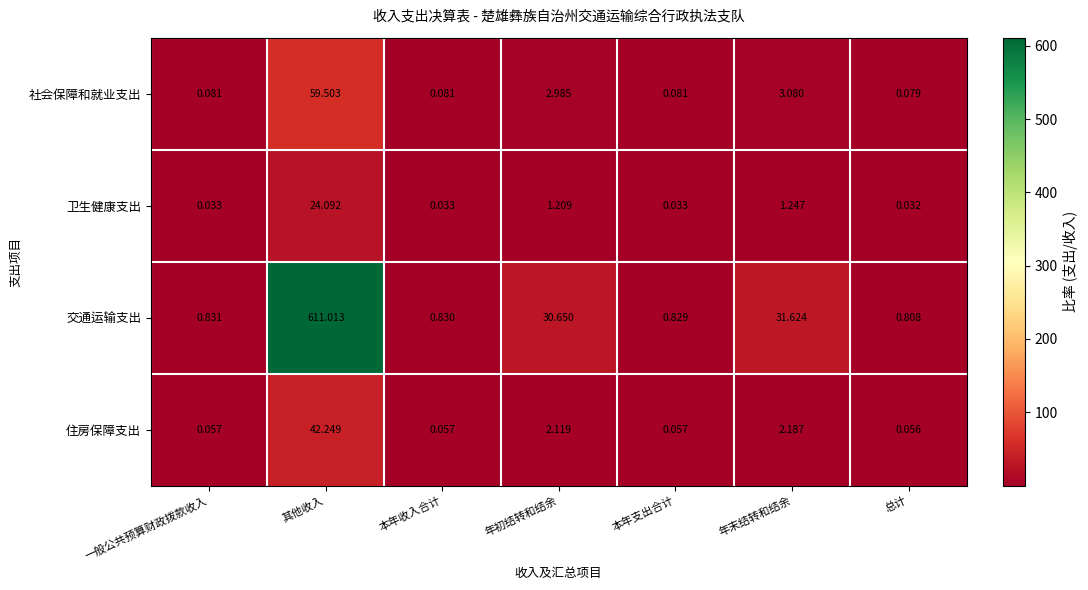

Which series has the widest spread of values?

交通运输支出